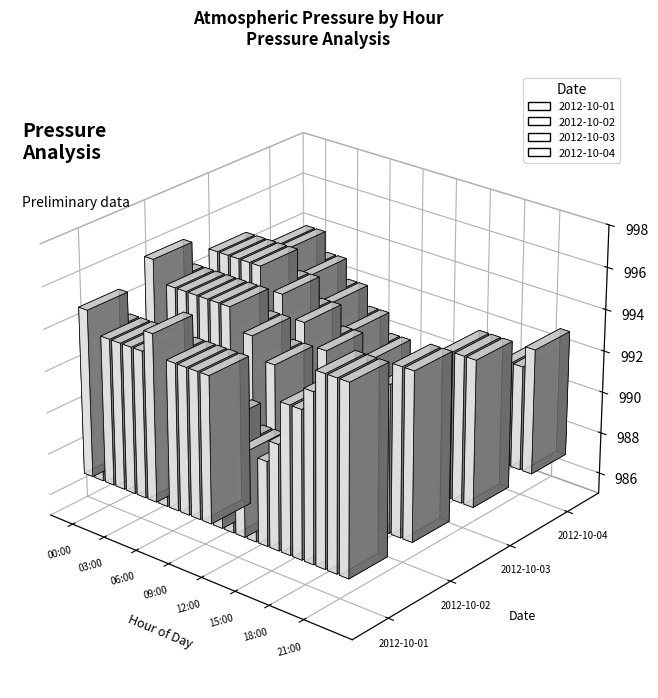

At which category is the sum across all series the highest?

00:00